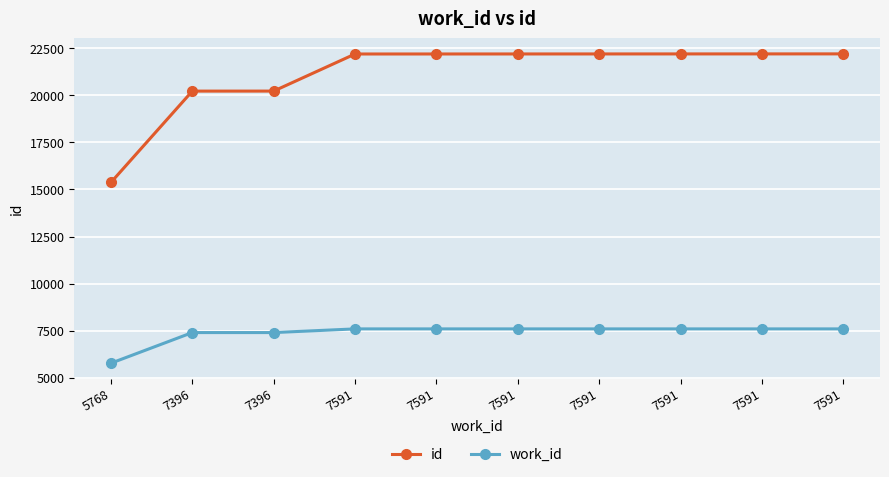

Which series has the widest spread of values?

id